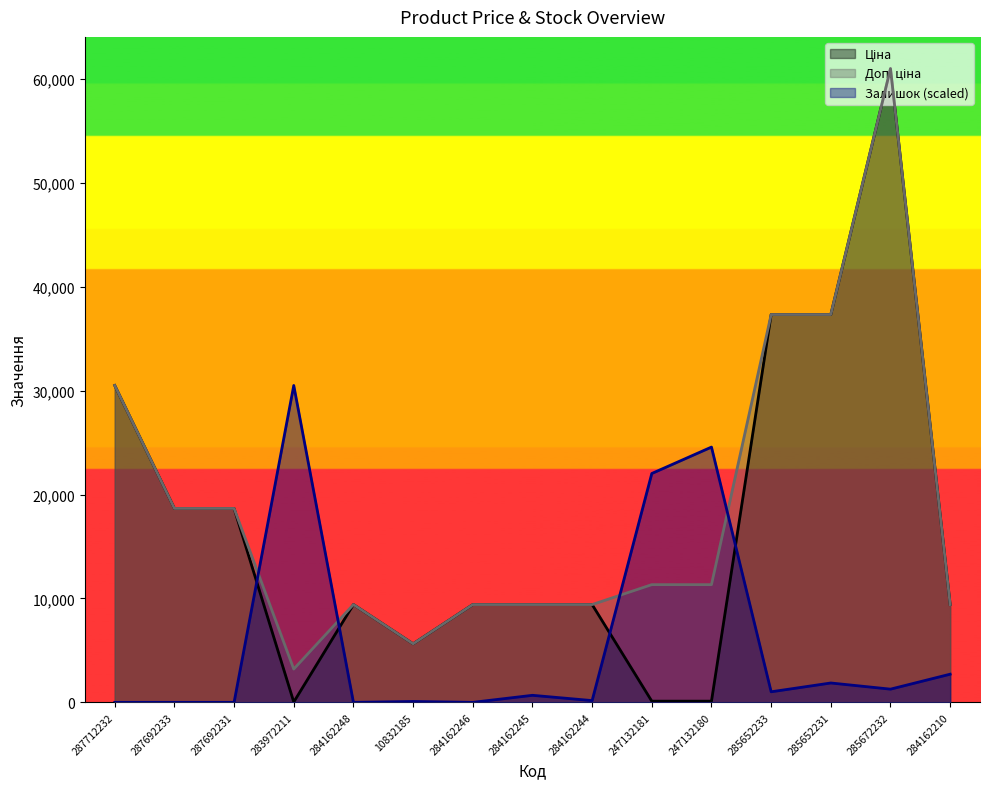

Count the number of data series in this chart.

3